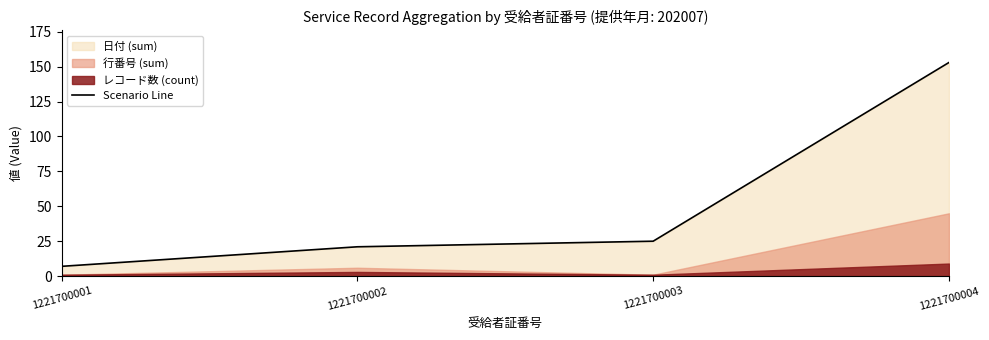

Which category has the highest value across all series?

1221700004